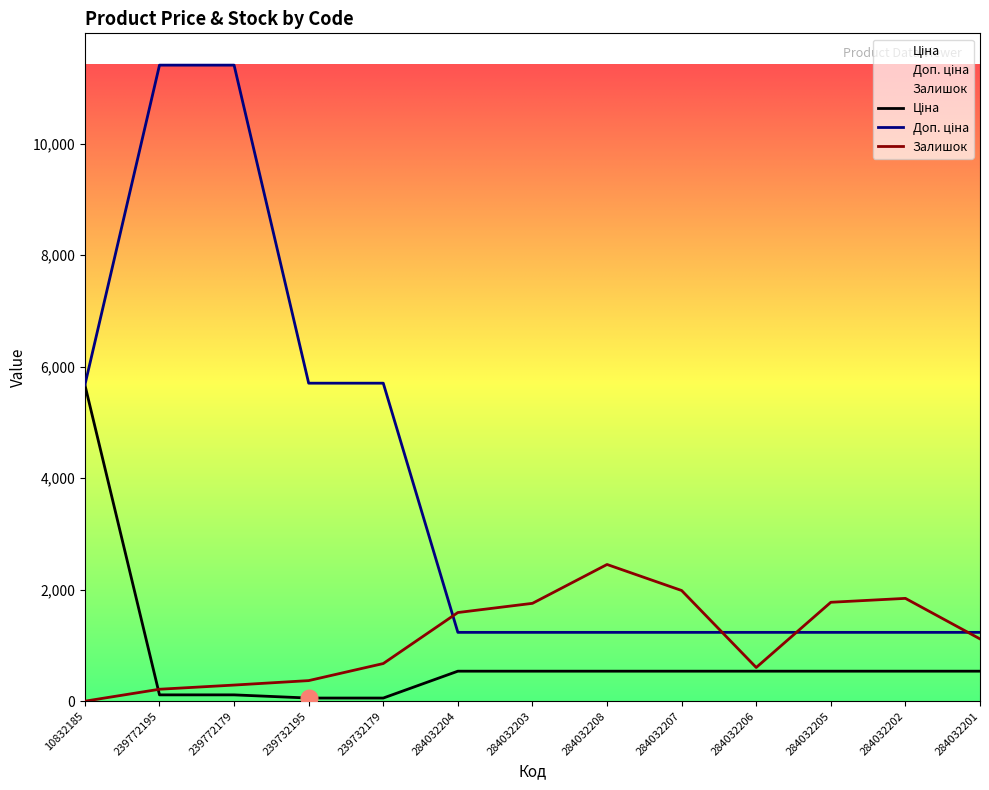

What is the label of the 2nd point from the left?

239772195